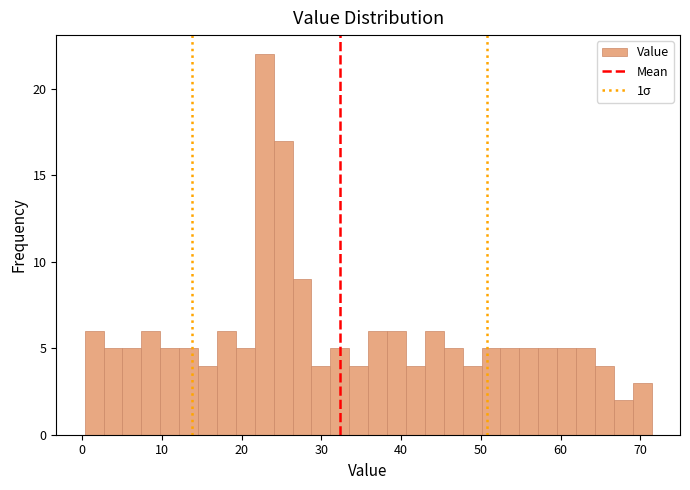

Read against the x-axis, roughly where is the centre of the tallest bar?

23